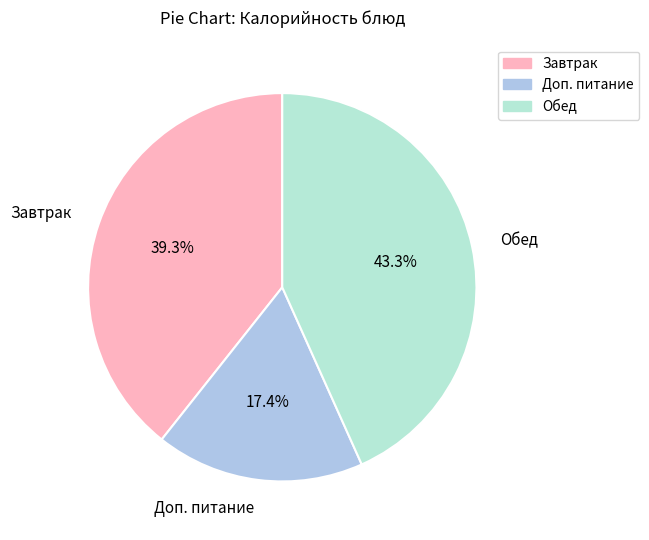

Which slice is the largest?

Обед